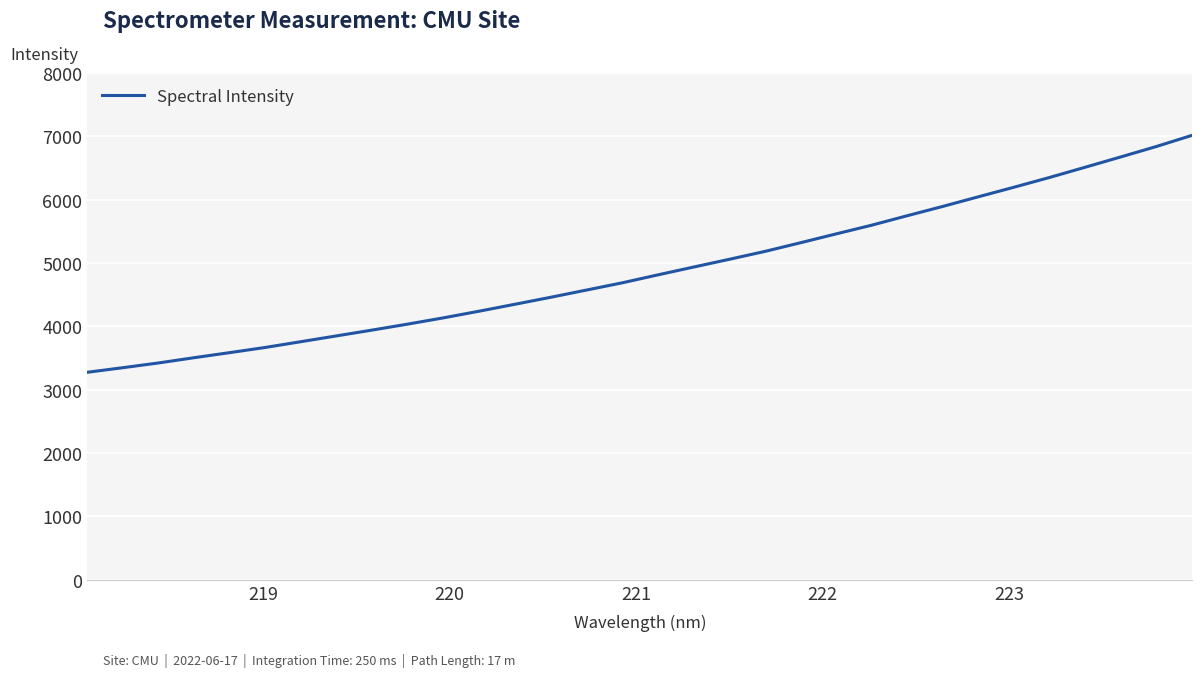

What is the minimum value shown in the chart?

3274.5